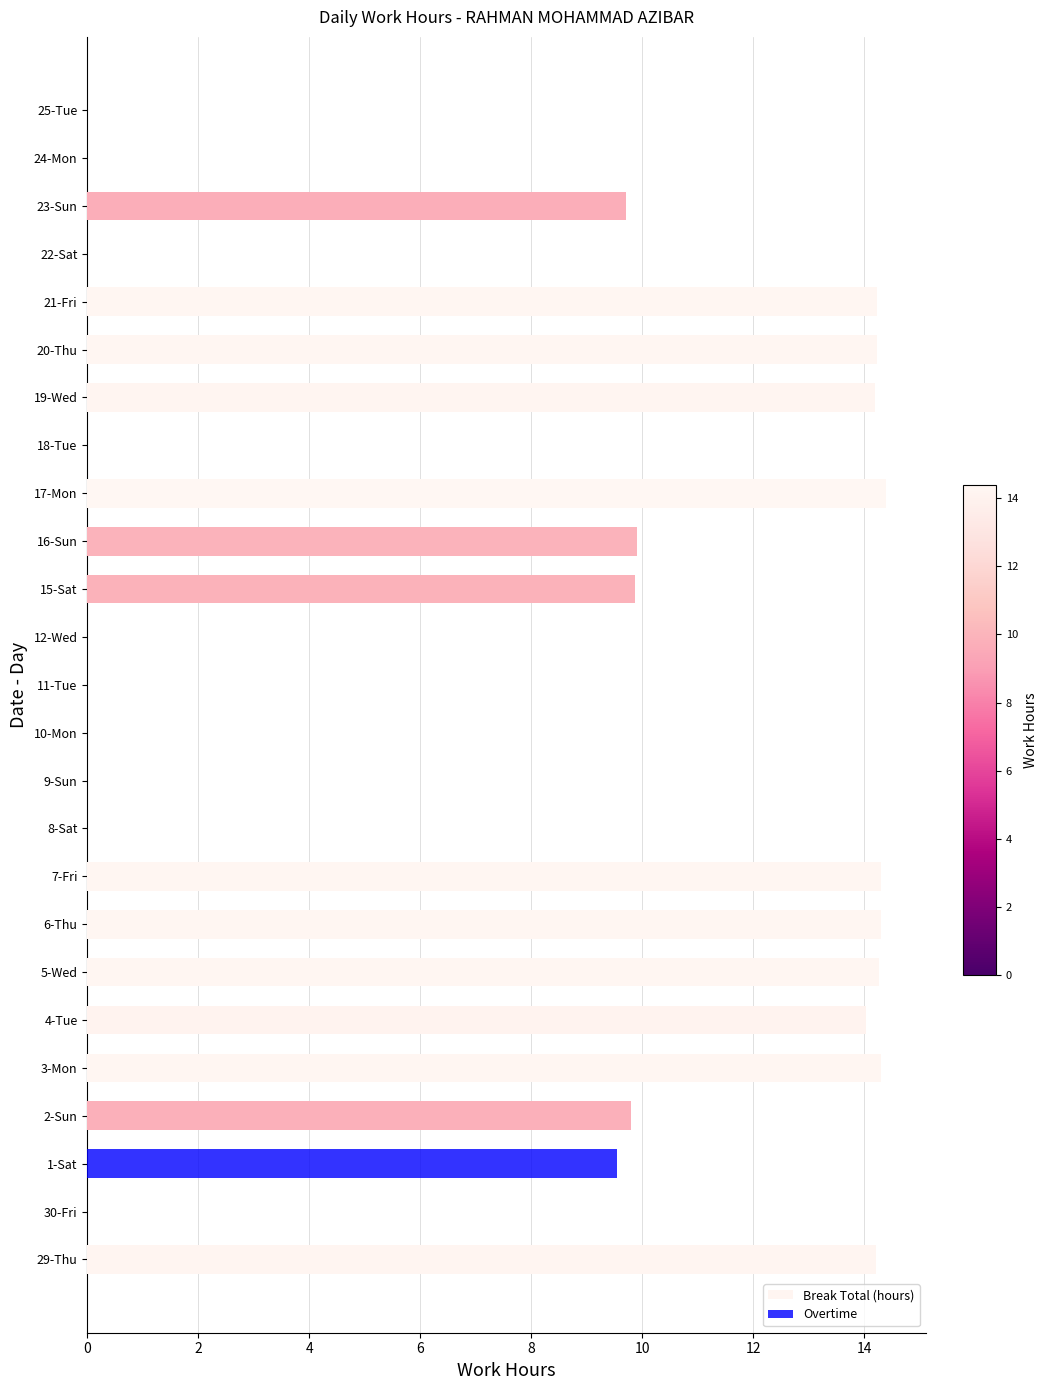

The Overtime series shows 0.0 at 20-Thu. True or false?

True